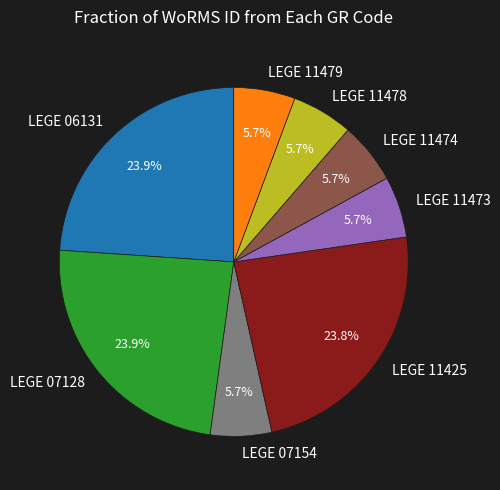

Is there any slice that represents more than half of the pie?

No